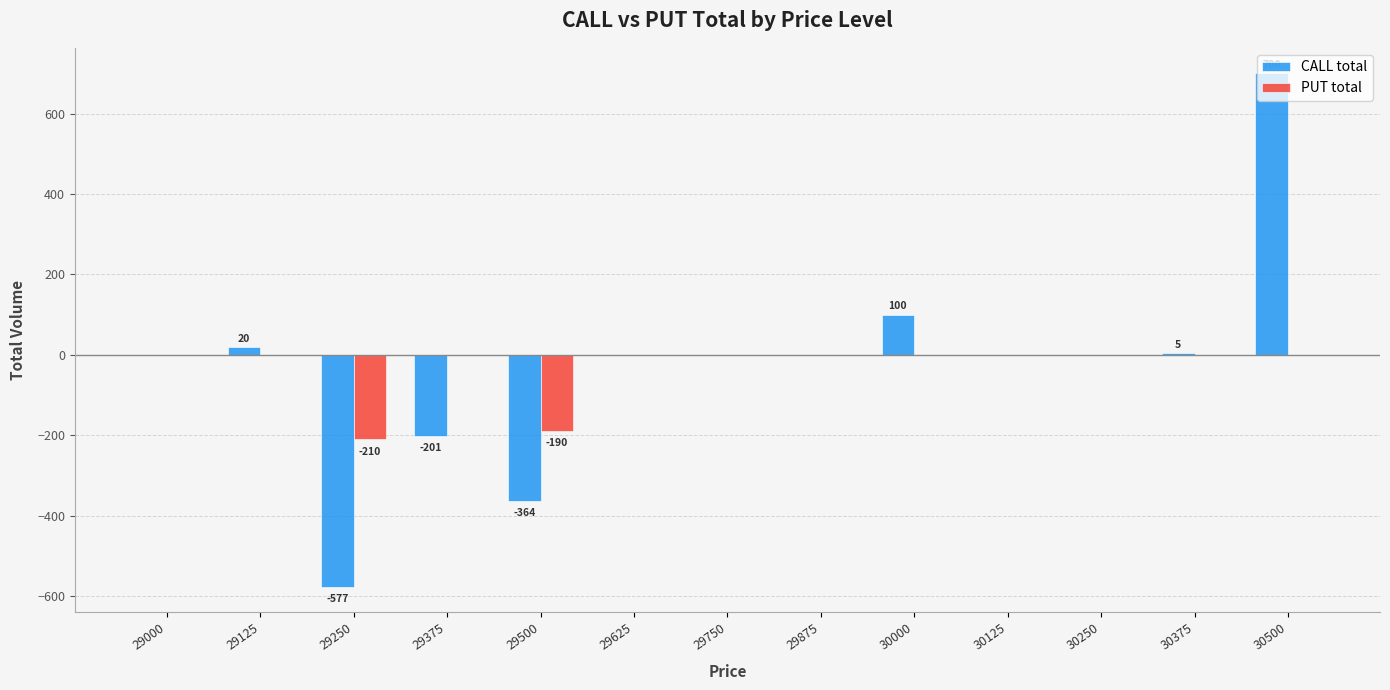

What is the sum of the CALL total values at 29250 and 30000?

-477